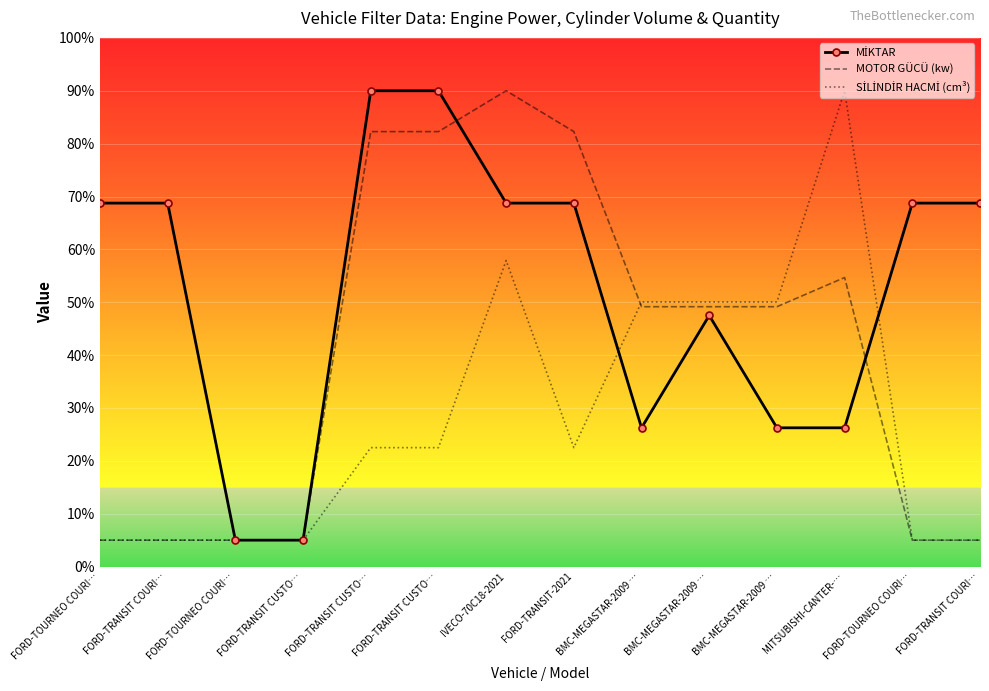

Rank the categories by MİKTAR value from highest to lowest.

FORD-TRANSIT CUSTO…, FORD-TRANSIT CUSTO…, FORD-TOURNEO COURI…, FORD-TRANSIT COURI…, IVECO-70C18-2021, FORD-TRANSIT-2021, FORD-TOURNEO COURI…, FORD-TRANSIT COURI…, BMC-MEGASTAR-2009 …, BMC-MEGASTAR-2009 …, BMC-MEGASTAR-2009 …, MITSUBISHI-CANTER-…, FORD-TOURNEO COURI…, FORD-TRANSIT CUSTO…